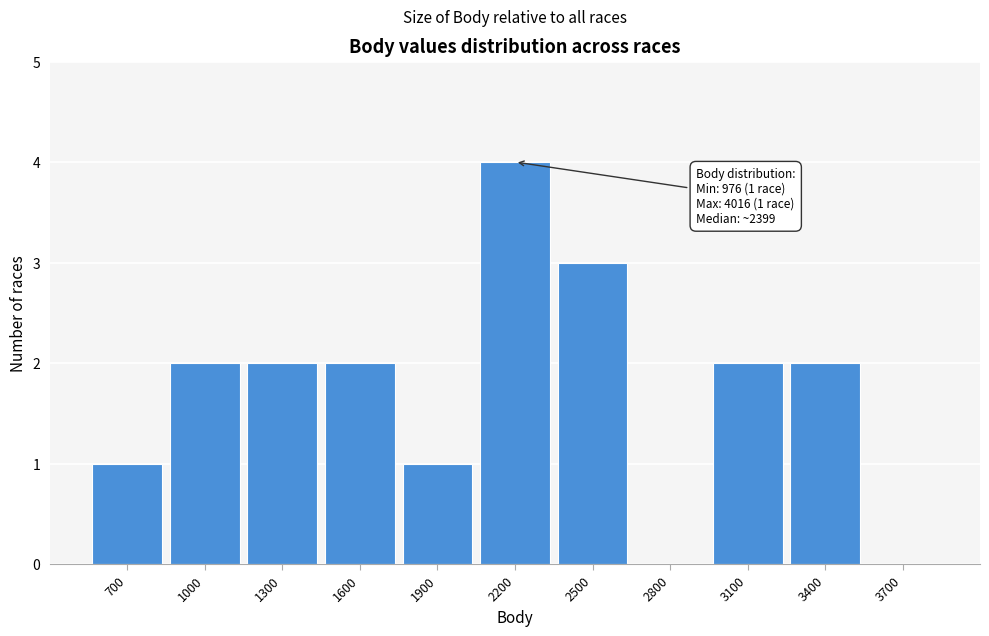

Reading right to left, what are all the values shown in this chart?

3700=0	3400=2	3100=2	2800=0	2500=3	2200=4	1900=1	1600=2	1300=2	1000=2	700=1